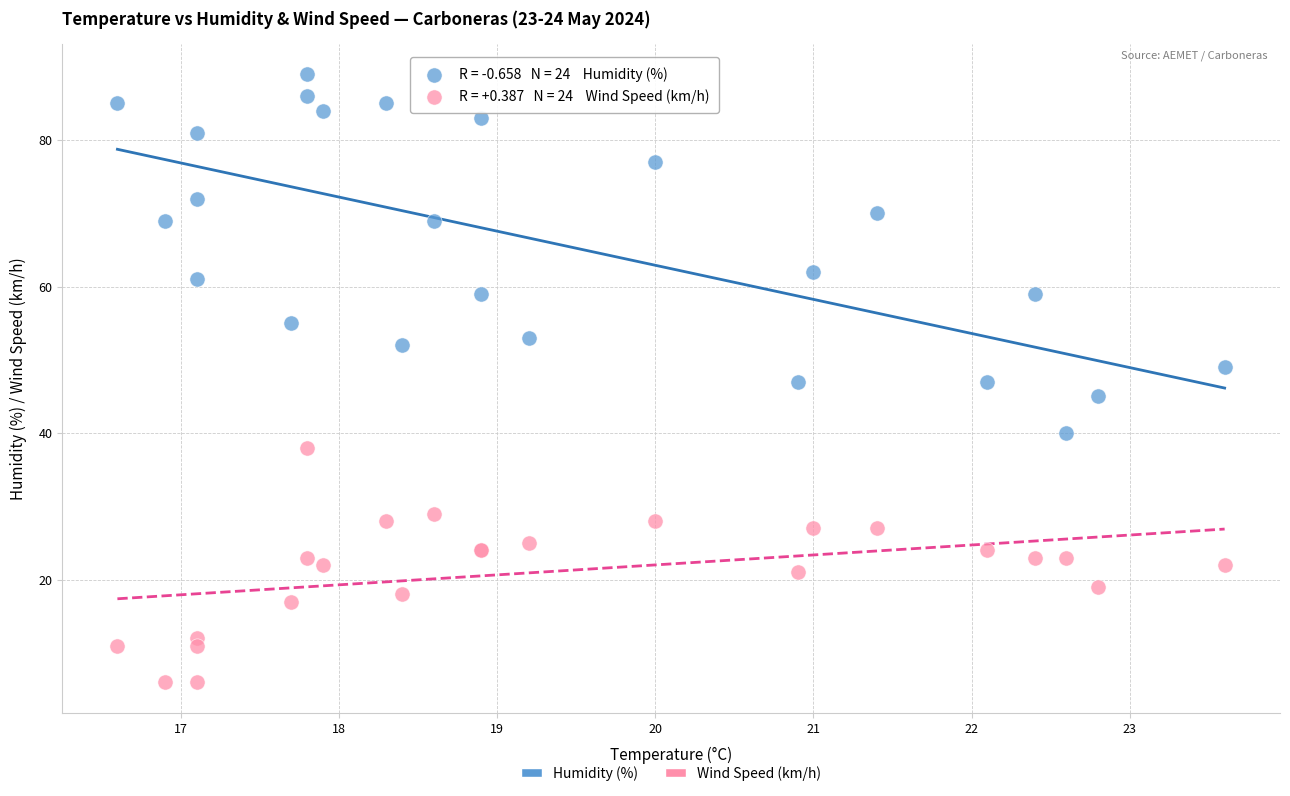

What are all the series names shown in the legend?

Humidity (%), Wind Speed (km/h)